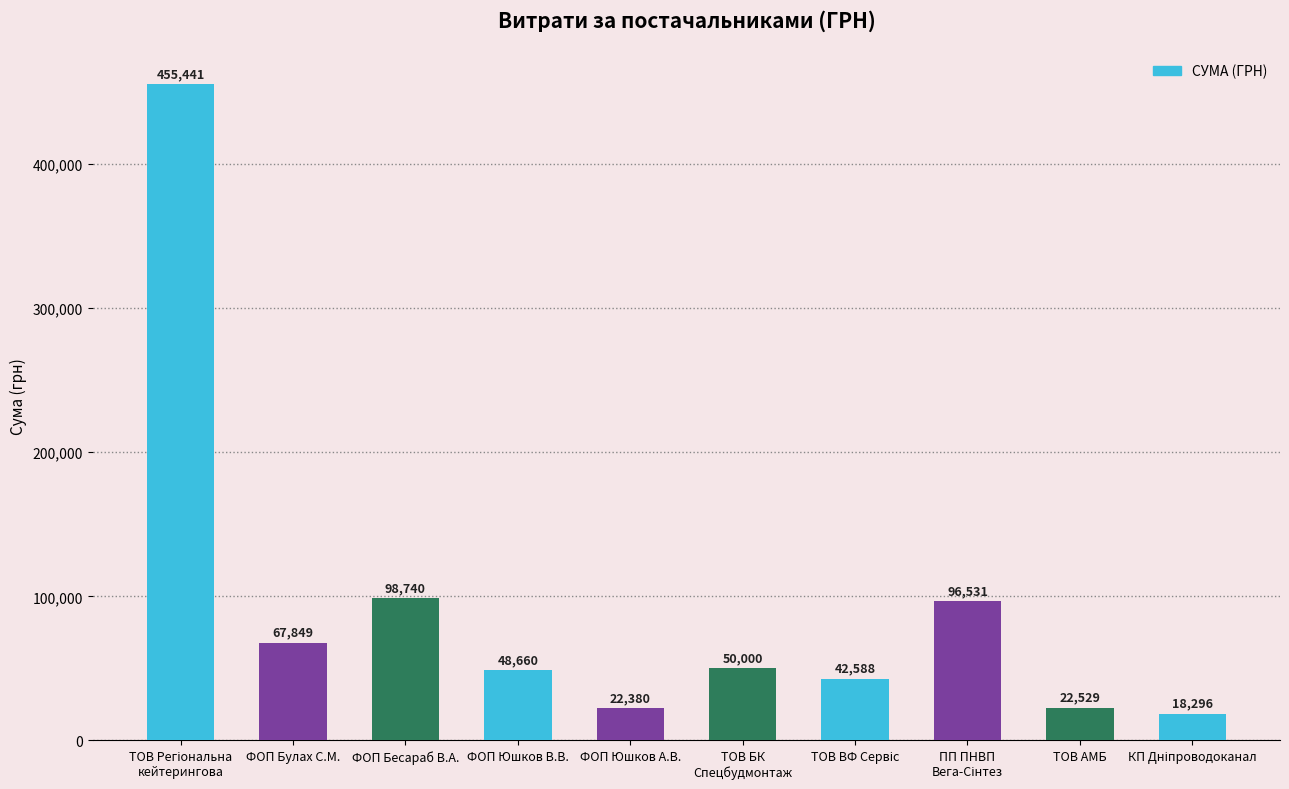

What is the value of the 1st bar from the left?

455440.8